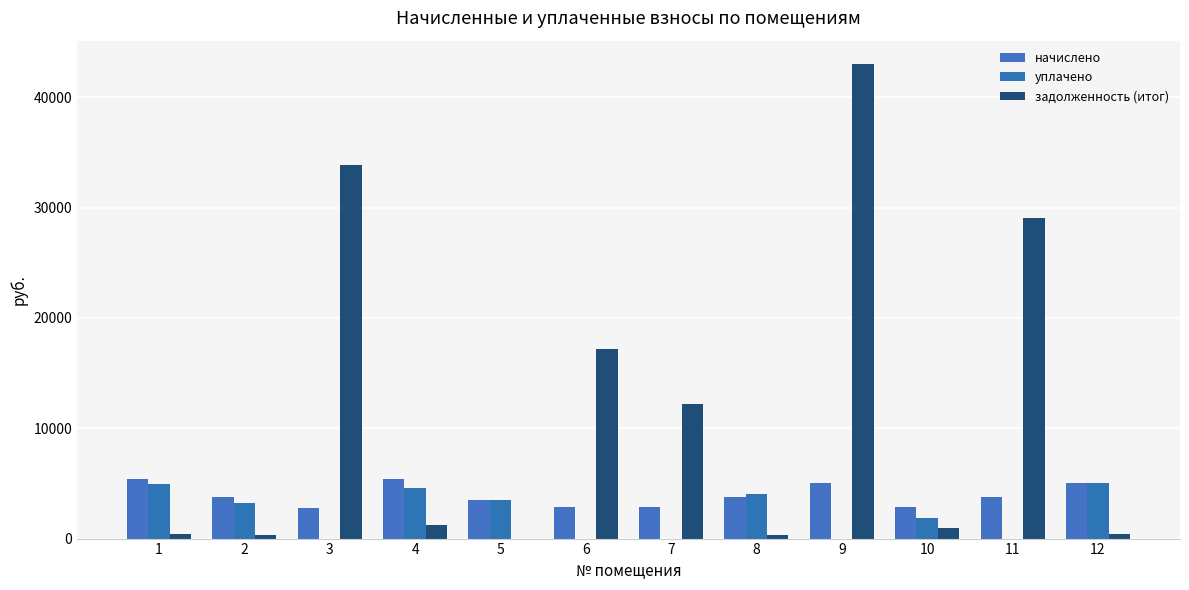

What are all the series names shown in the legend?

начислено, уплачено, задолженность (итог)